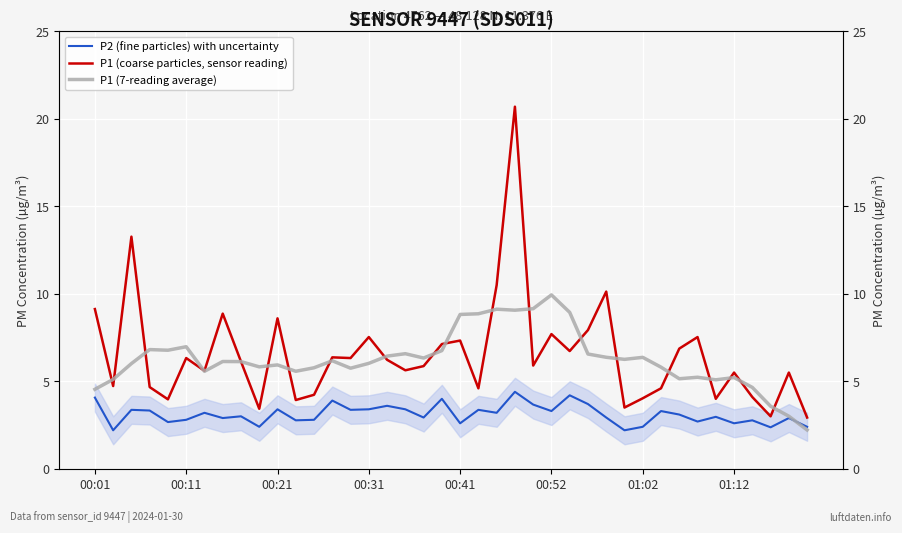

True or false: P1 (coarse particles, sensor reading) has more than 0 interior local peaks.

True